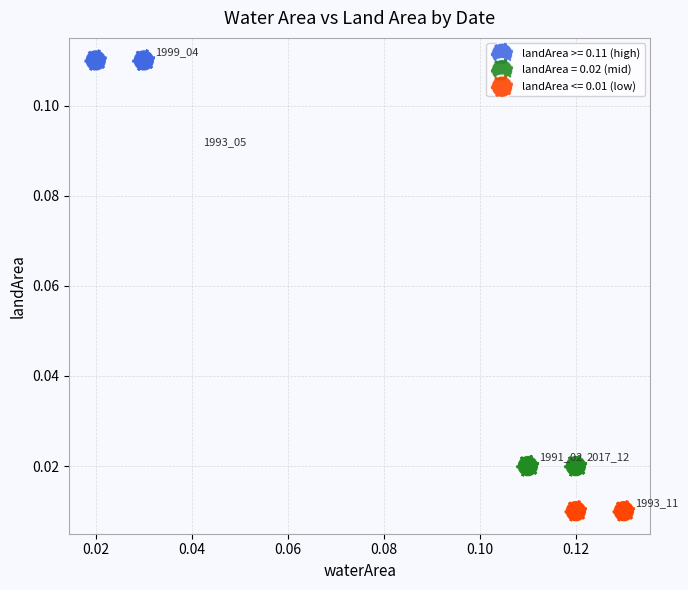

Which series reaches the maximum Y coordinate?

landArea >= 0.11 (high)